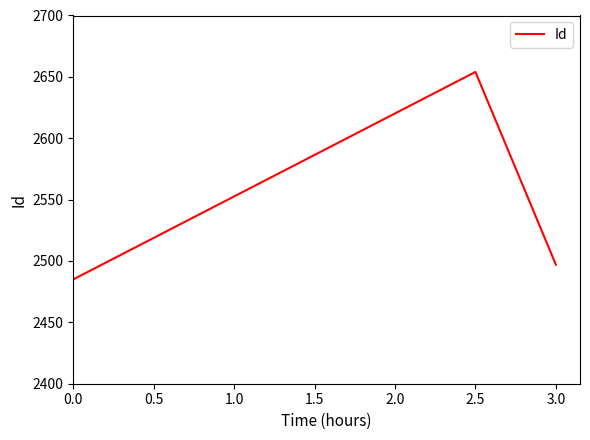

List the labels in order of value, smallest first.

0.0, 3.0, 2.5